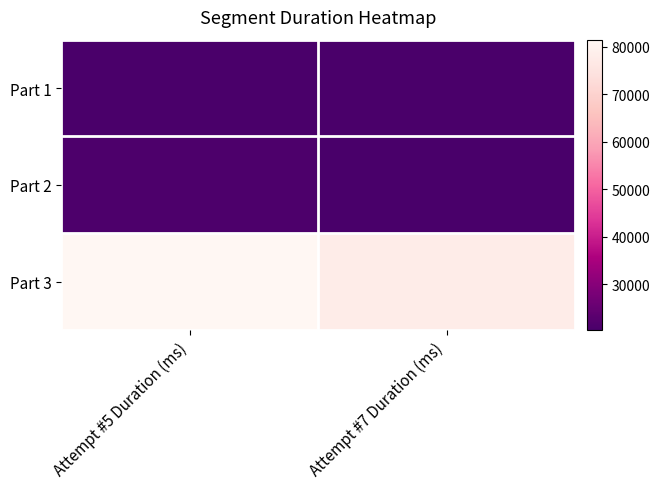

What is the spread (max minus min) of values at Attempt #7 Duration (ms)?

57324